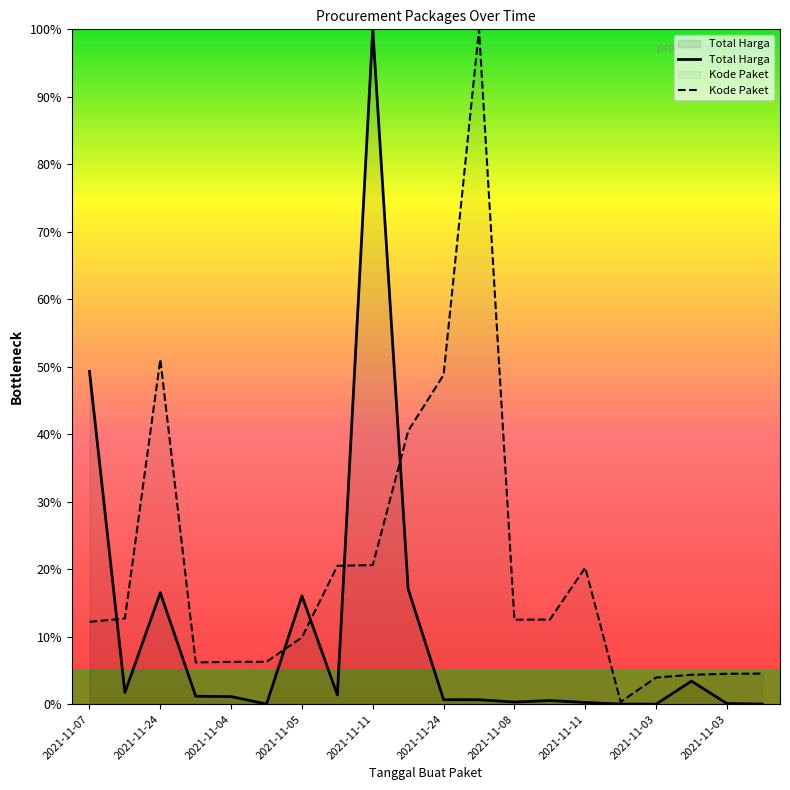

Rank the series at 2021-11-05 from lowest to highest value.

Kode Paket, Total Harga